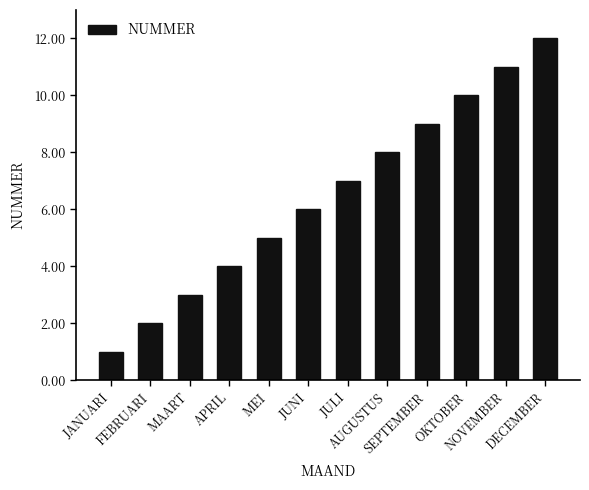

Are the bars horizontal?

No